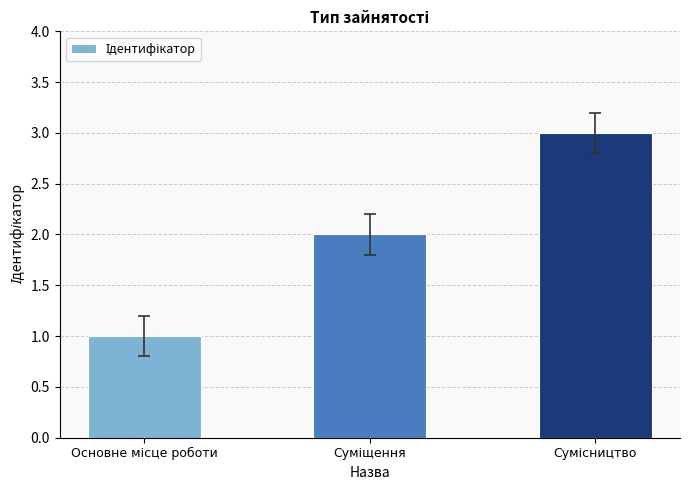

What is the greatest value displayed?

3